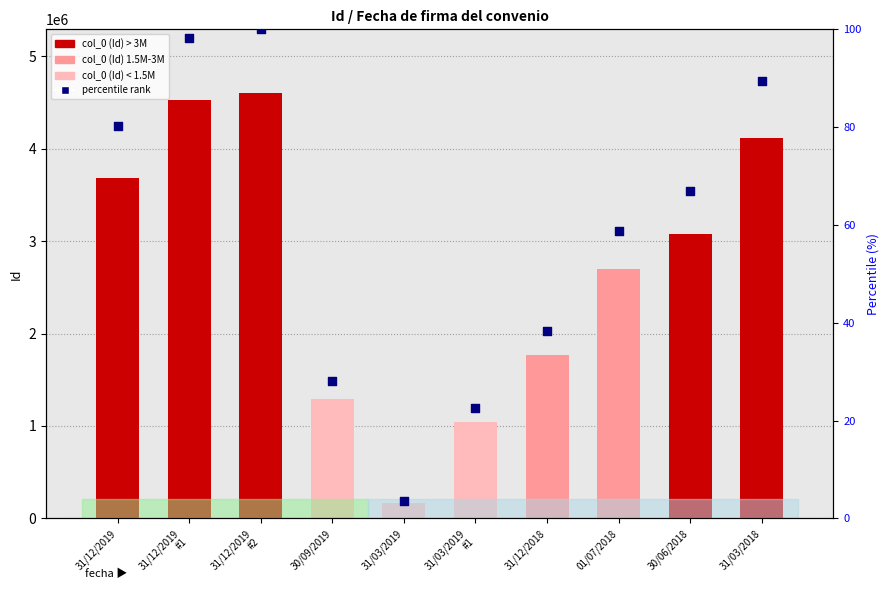

At which category is the sum across all series the highest?

31/12/2019
#2